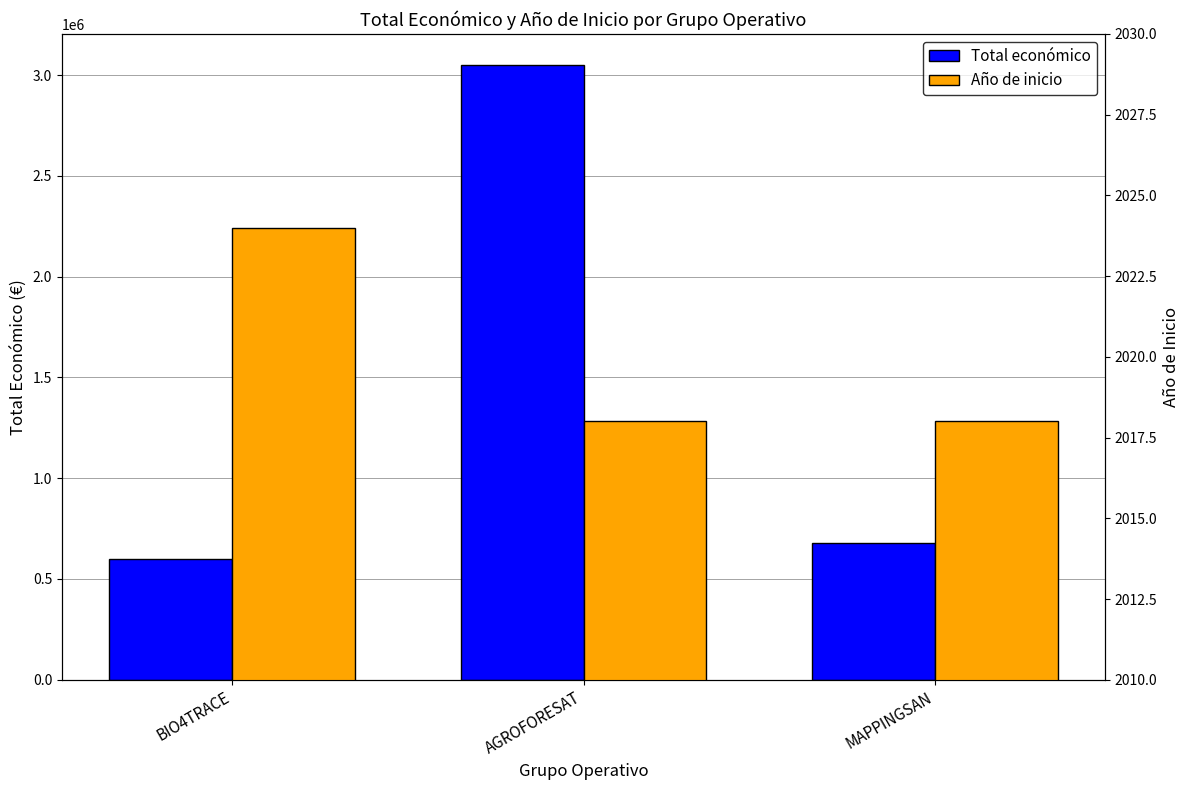

Rank the categories by Año de inicio value from highest to lowest.

BIO4TRACE, AGROFORESAT, MAPPINGSAN